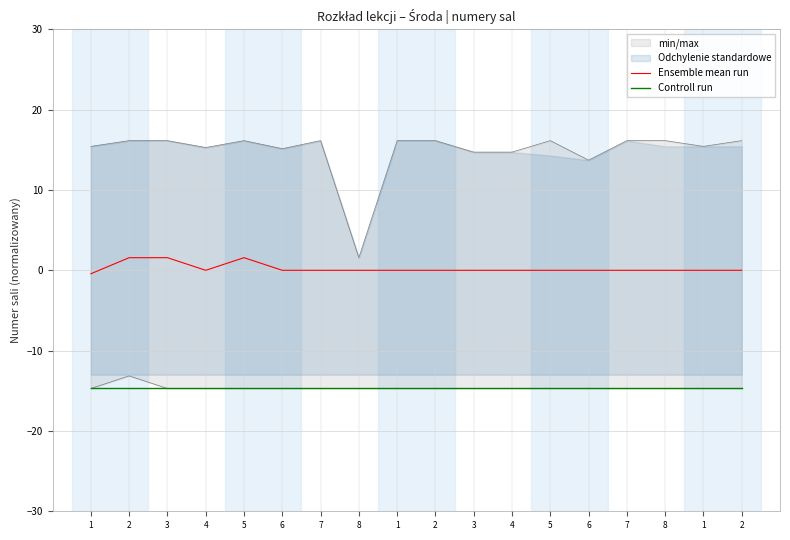

The value of Controll run at 1 is -14.7. True or false?

True